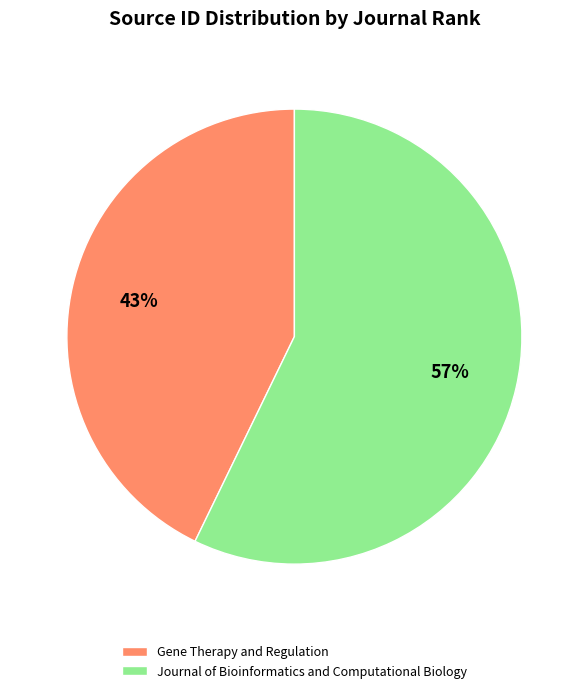

To the nearest percent, what percentage of the pie is Gene Therapy and Regulation?

43%